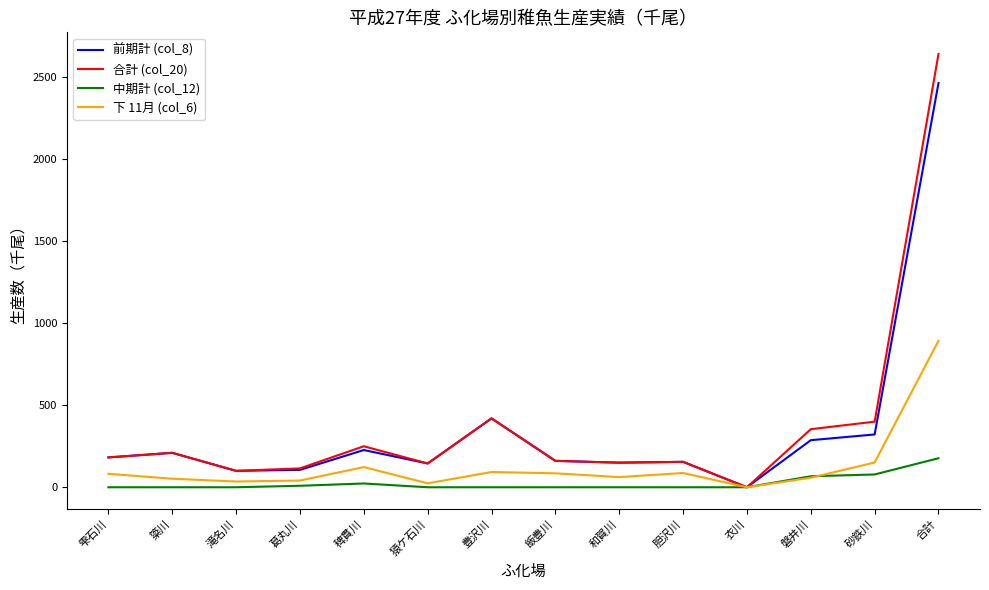

Is the value of 前期計 (col_8) at 滝名川 greater than the value of 合計 (col_20) at 雫石川?

No